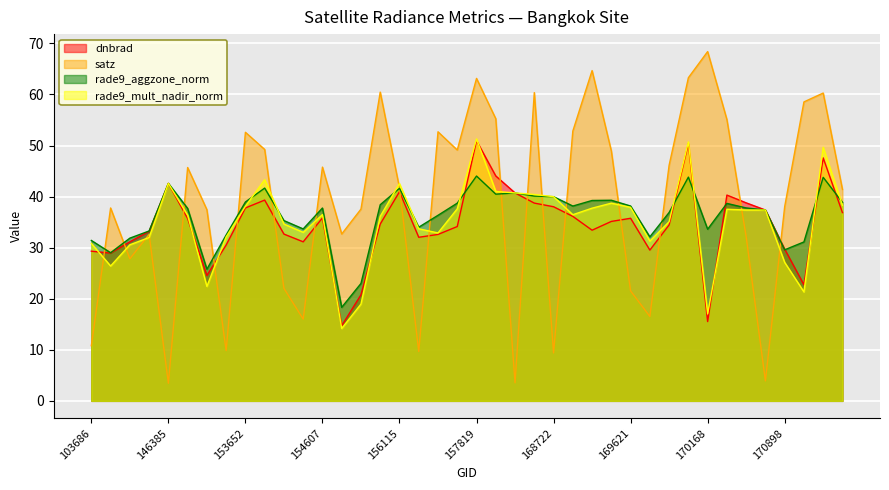

Reading right to left, list all the values displayed in this chart.

dnbrad: 36.9	47.6	22.7	29.7	37.4	38.8	40.3	15.5	50.4	34.4	29.5	35.8	35.1	33.4	36.1	38.0	38.7	40.7	44.0	51.0	34.1	32.6	32.0	41.0	34.6	20.8	14.7	35.8	31.1	32.7	39.3	37.8	30.5	24.6	35.7	42.6	33.2	31.1	28.9	29.3
satz: 41.4	60.3	58.5	38.0	3.9	32.2	55.1	68.4	63.3	46.1	16.5	21.5	48.9	64.7	52.8	9.4	60.4	3.5	55.2	63.1	49.1	52.7	9.7	41.7	60.5	37.5	32.7	45.8	16.0	22.0	49.2	52.6	9.8	37.4	45.7	3.4	32.6	27.8	37.8	10.8
rade9_aggzone_norm: 38.9	43.8	31.1	29.6	37.4	37.8	38.7	33.6	43.8	36.9	32.1	38.2	39.3	39.2	38.1	40.0	40.1	40.7	40.5	44.0	38.7	36.3	34.0	41.6	38.4	23.0	18.3	37.8	33.7	35.3	41.7	38.9	32.5	25.8	37.7	42.6	33.3	31.9	29.0	31.4
rade9_mult_nadir_norm: 38.3	49.6	21.3	27.1	37.4	37.4	37.5	17.0	50.7	35.1	31.3	37.9	38.7	37.7	36.4	40.0	40.4	40.7	41.0	51.3	37.6	32.9	33.7	42.6	36.1	19.0	14.2	36.5	33.0	34.6	43.3	38.1	32.1	22.4	36.4	42.6	32.0	30.6	26.4	30.8